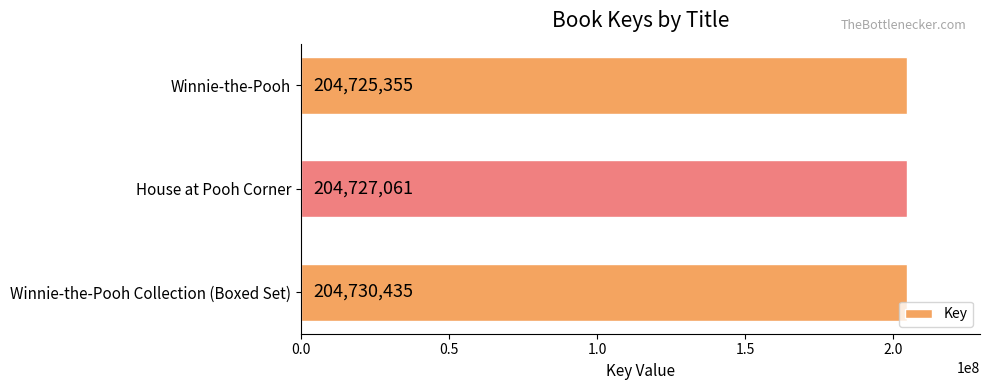

What is the greatest value displayed?

204730435